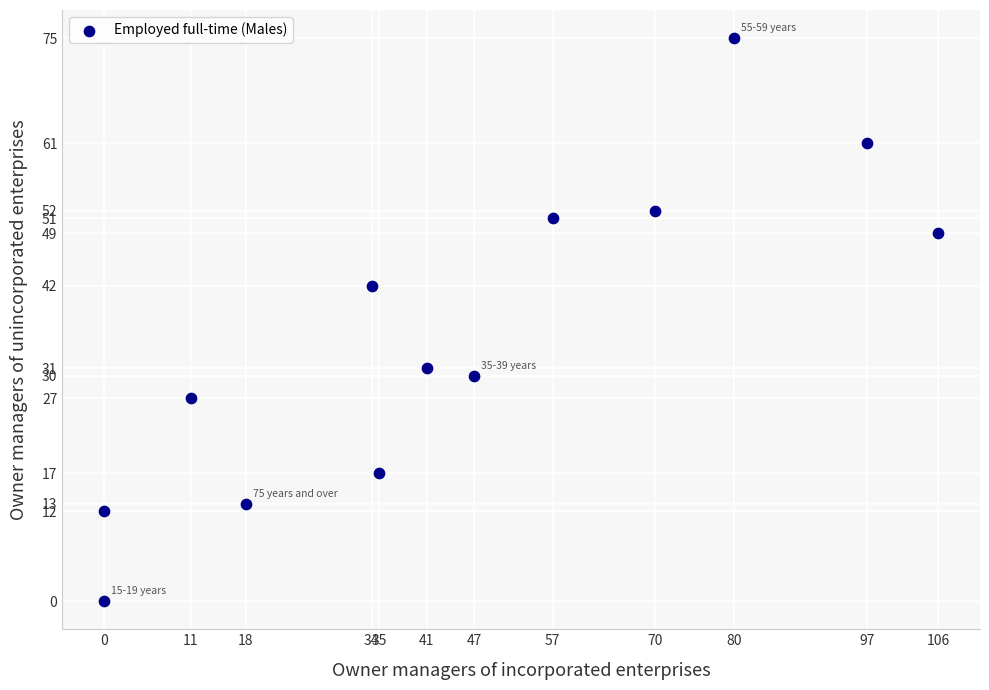

What Y value in the scatter plot is closest to 37?

42